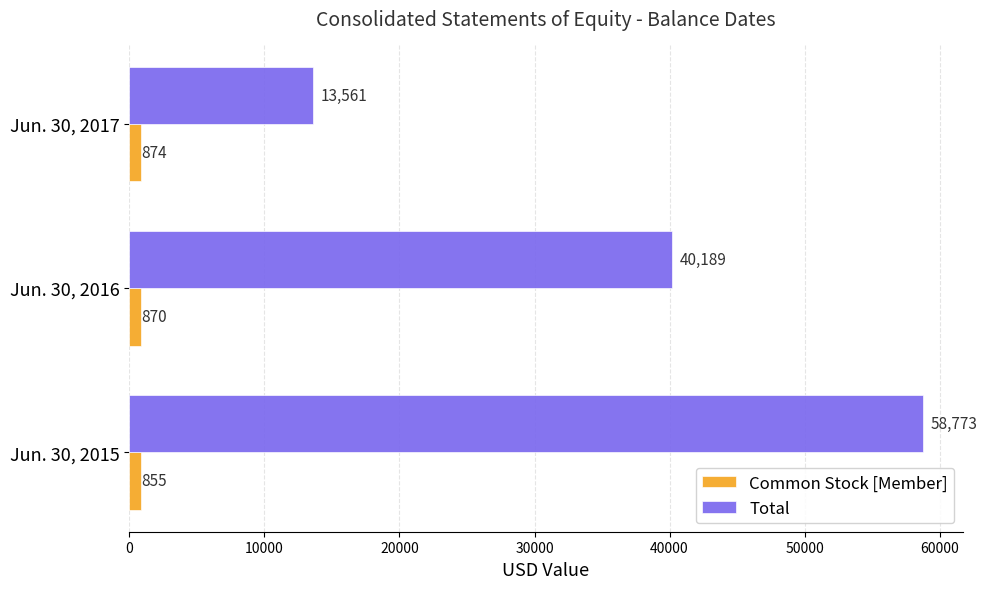

What is the sum of all Common Stock [Member] values?

2599